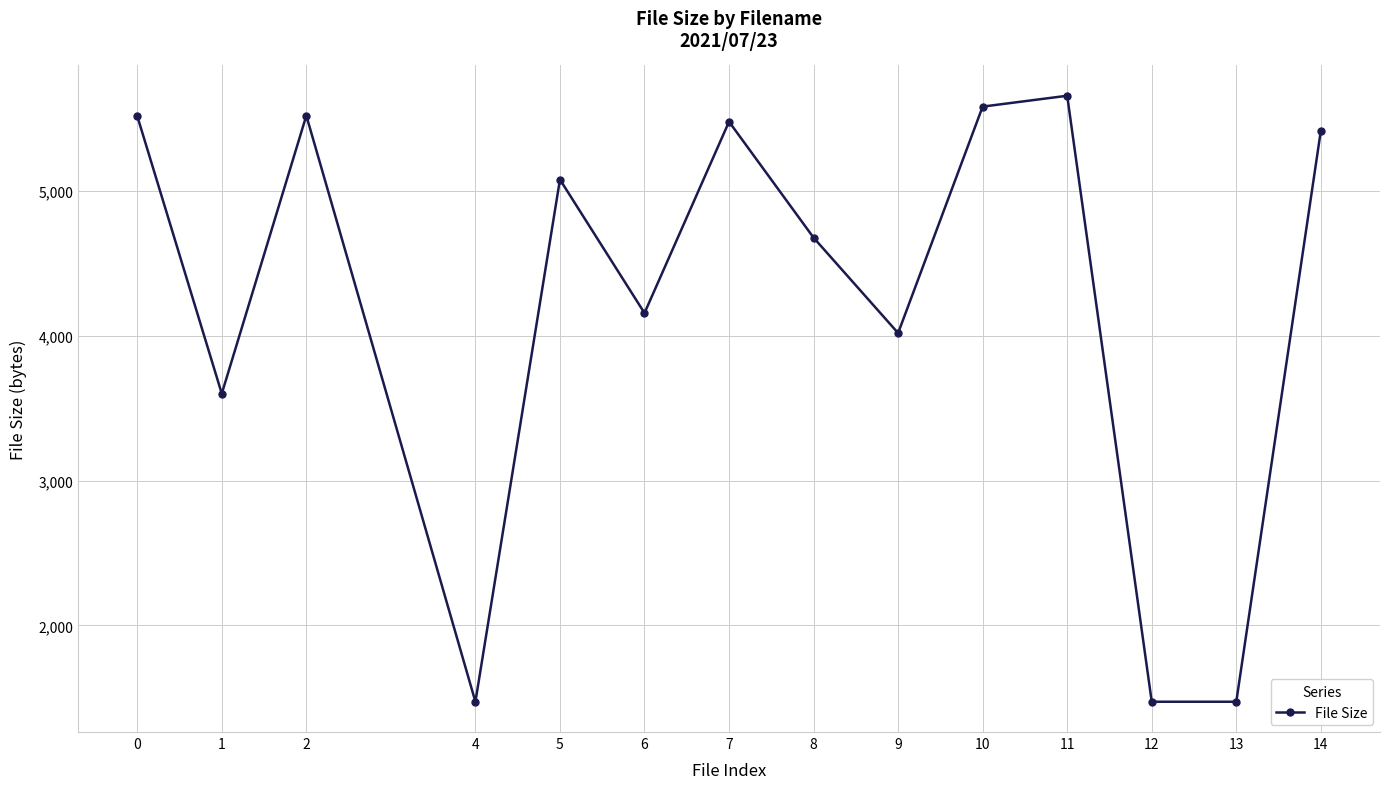

What is the ratio of the value at 9 to the value at 0?

0.7